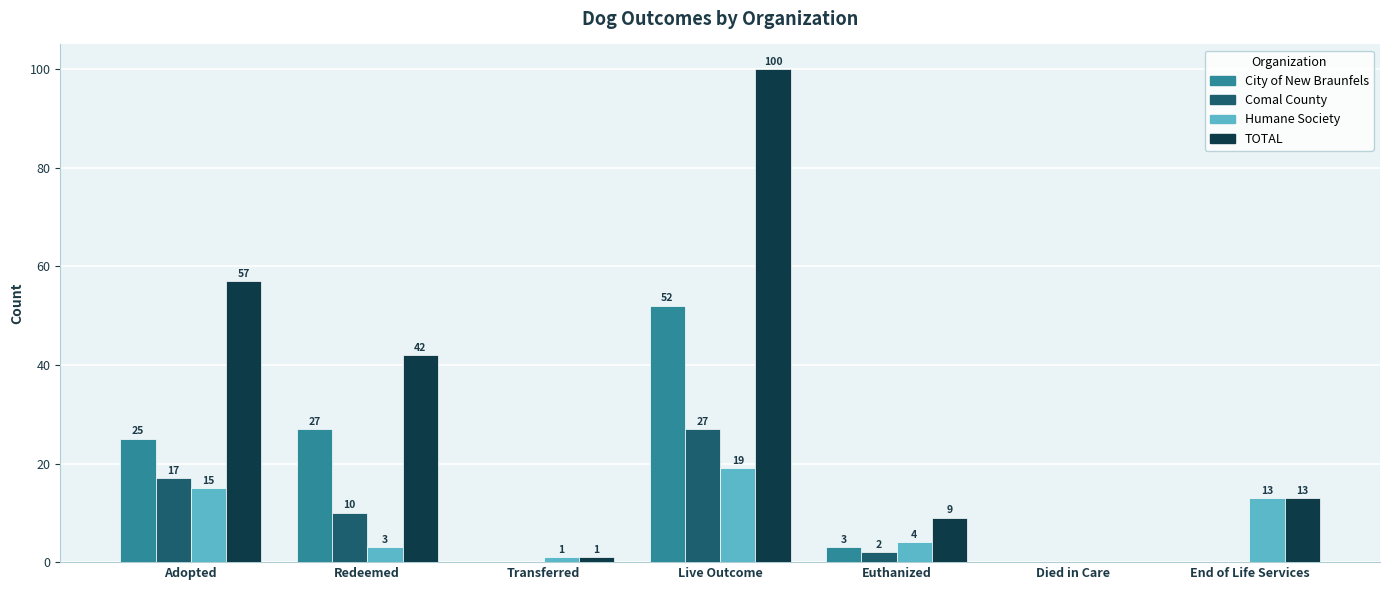

Read the Humane Society value at Adopted, to the nearest 5.

15